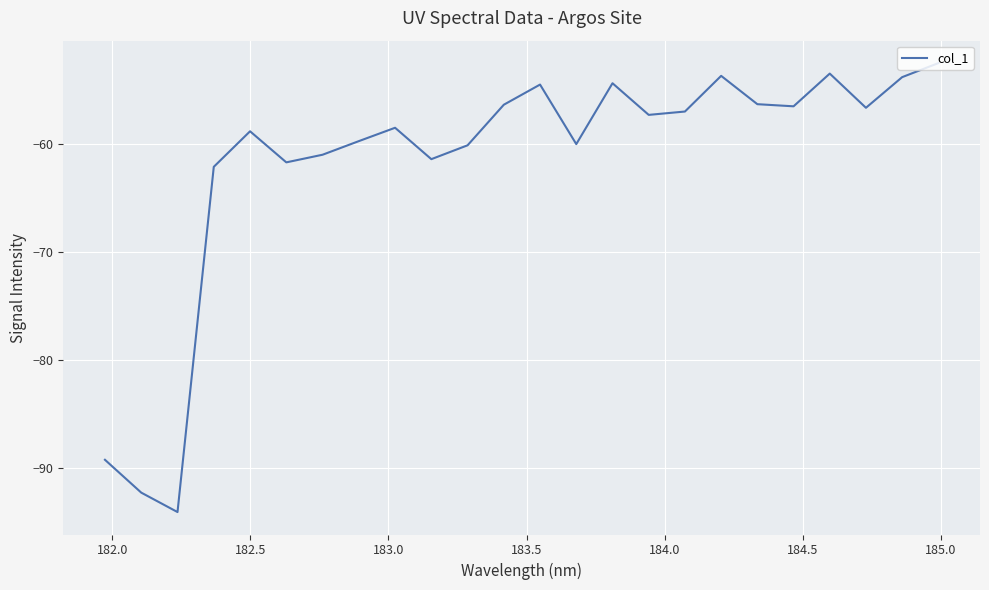

What is the difference between the maximum and minimum values?

41.6